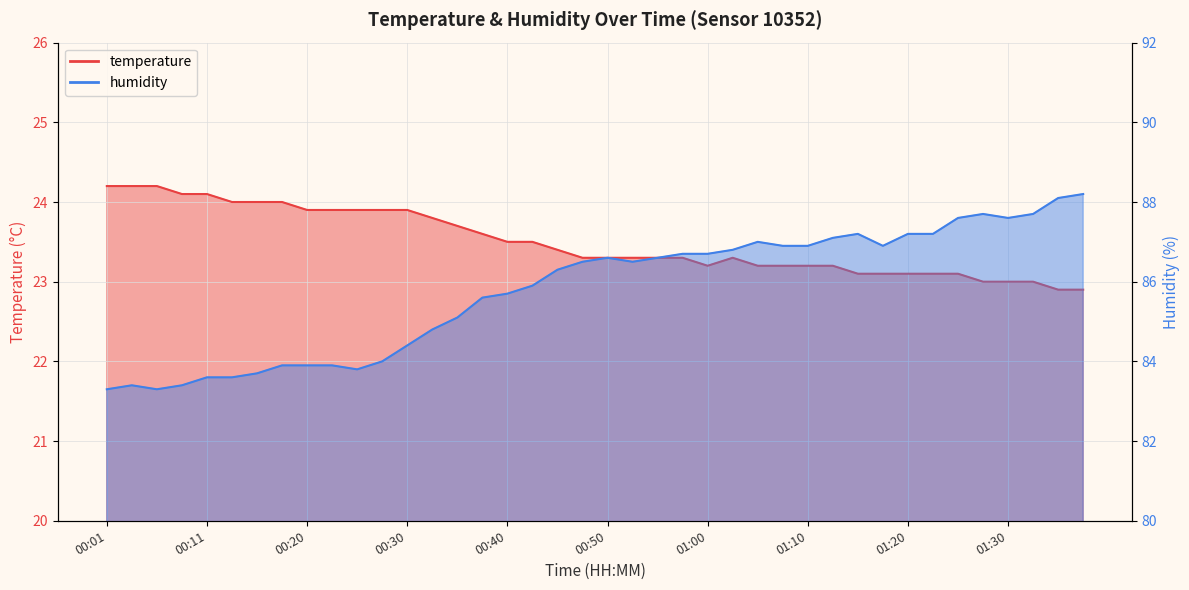

What is the total value across all series at 00:11?

107.7